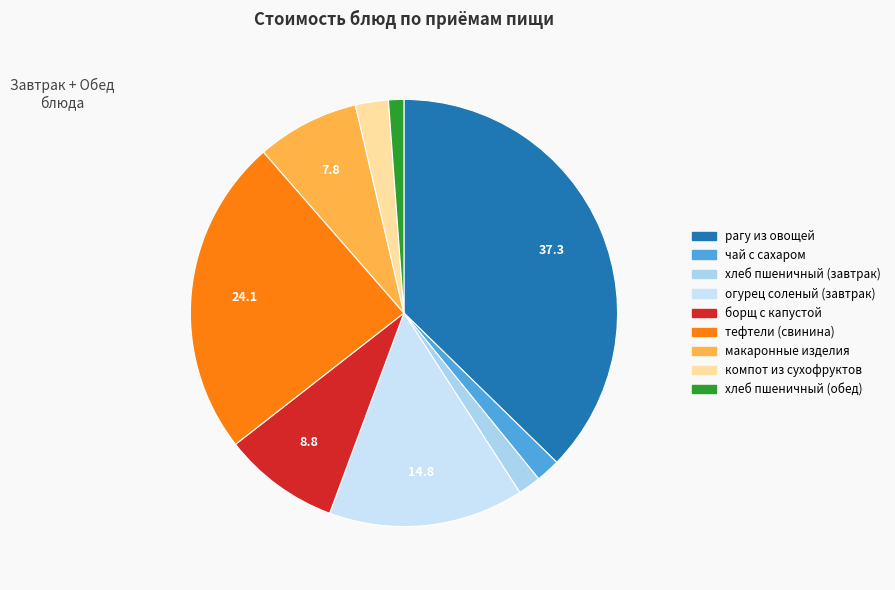

To the nearest percent, what portion does чай с сахаром represent?

2%